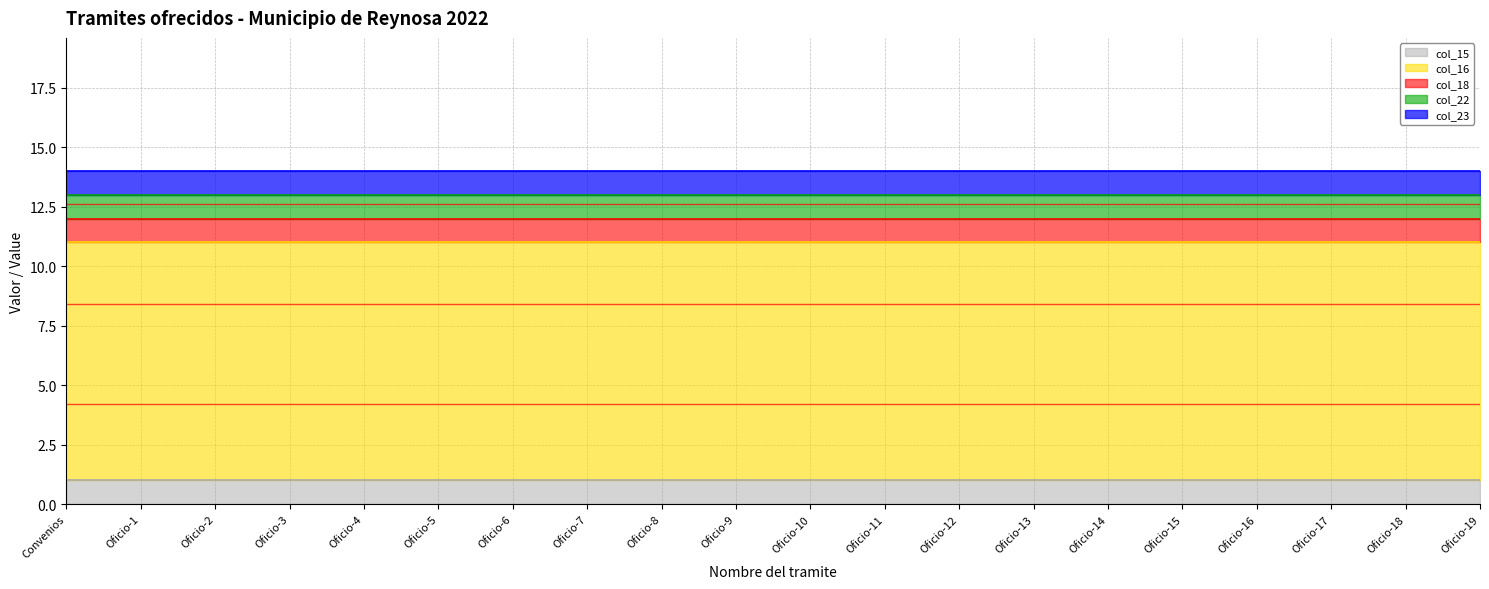

At which category does the chart reach its minimum across all series?

Convenios